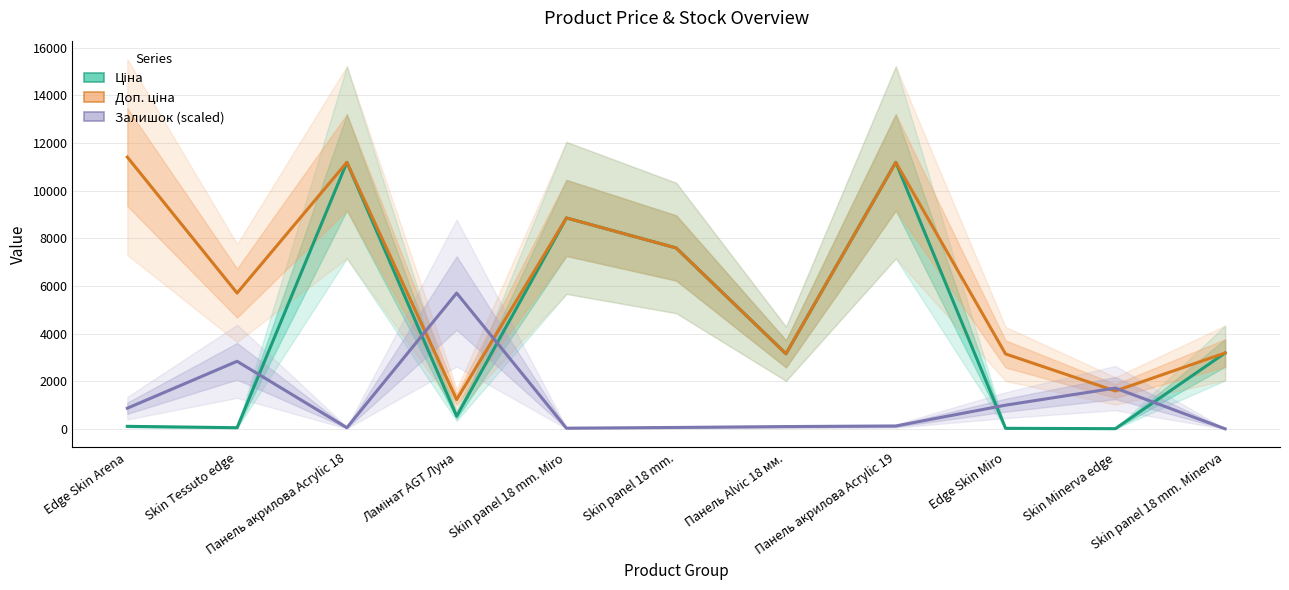

Where is the first local maximum for Залишок (scaled)?

Skin Tessuto edge